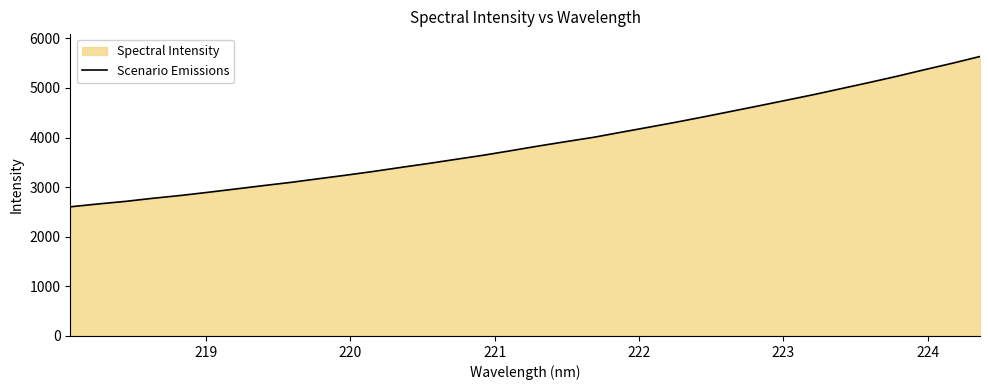

What is the difference between the maximum and minimum values?

3030.4